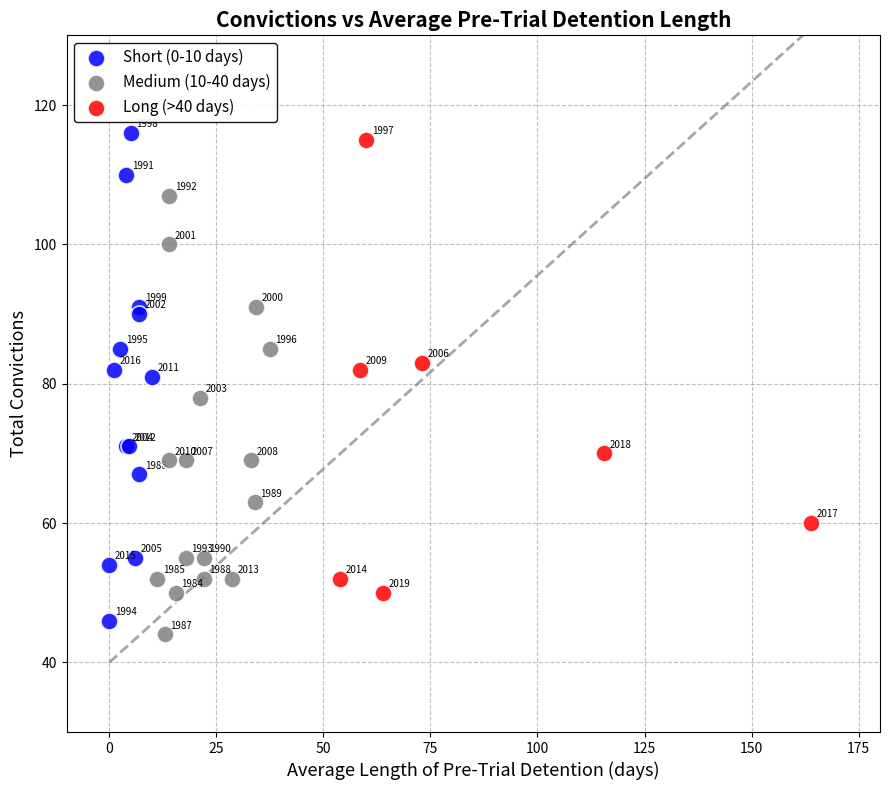

Which series has the widest spread of Y values?

Short (0-10 days)